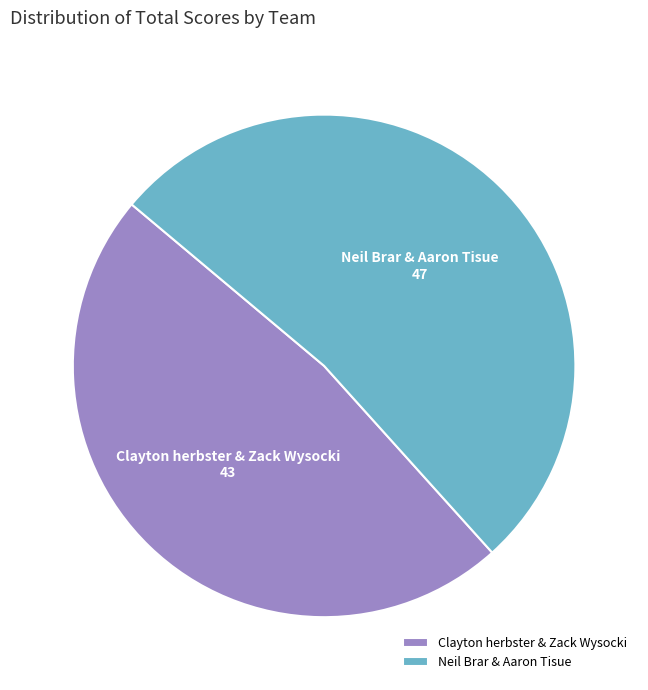

Which category accounts for the majority?

Neil Brar & Aaron Tisue